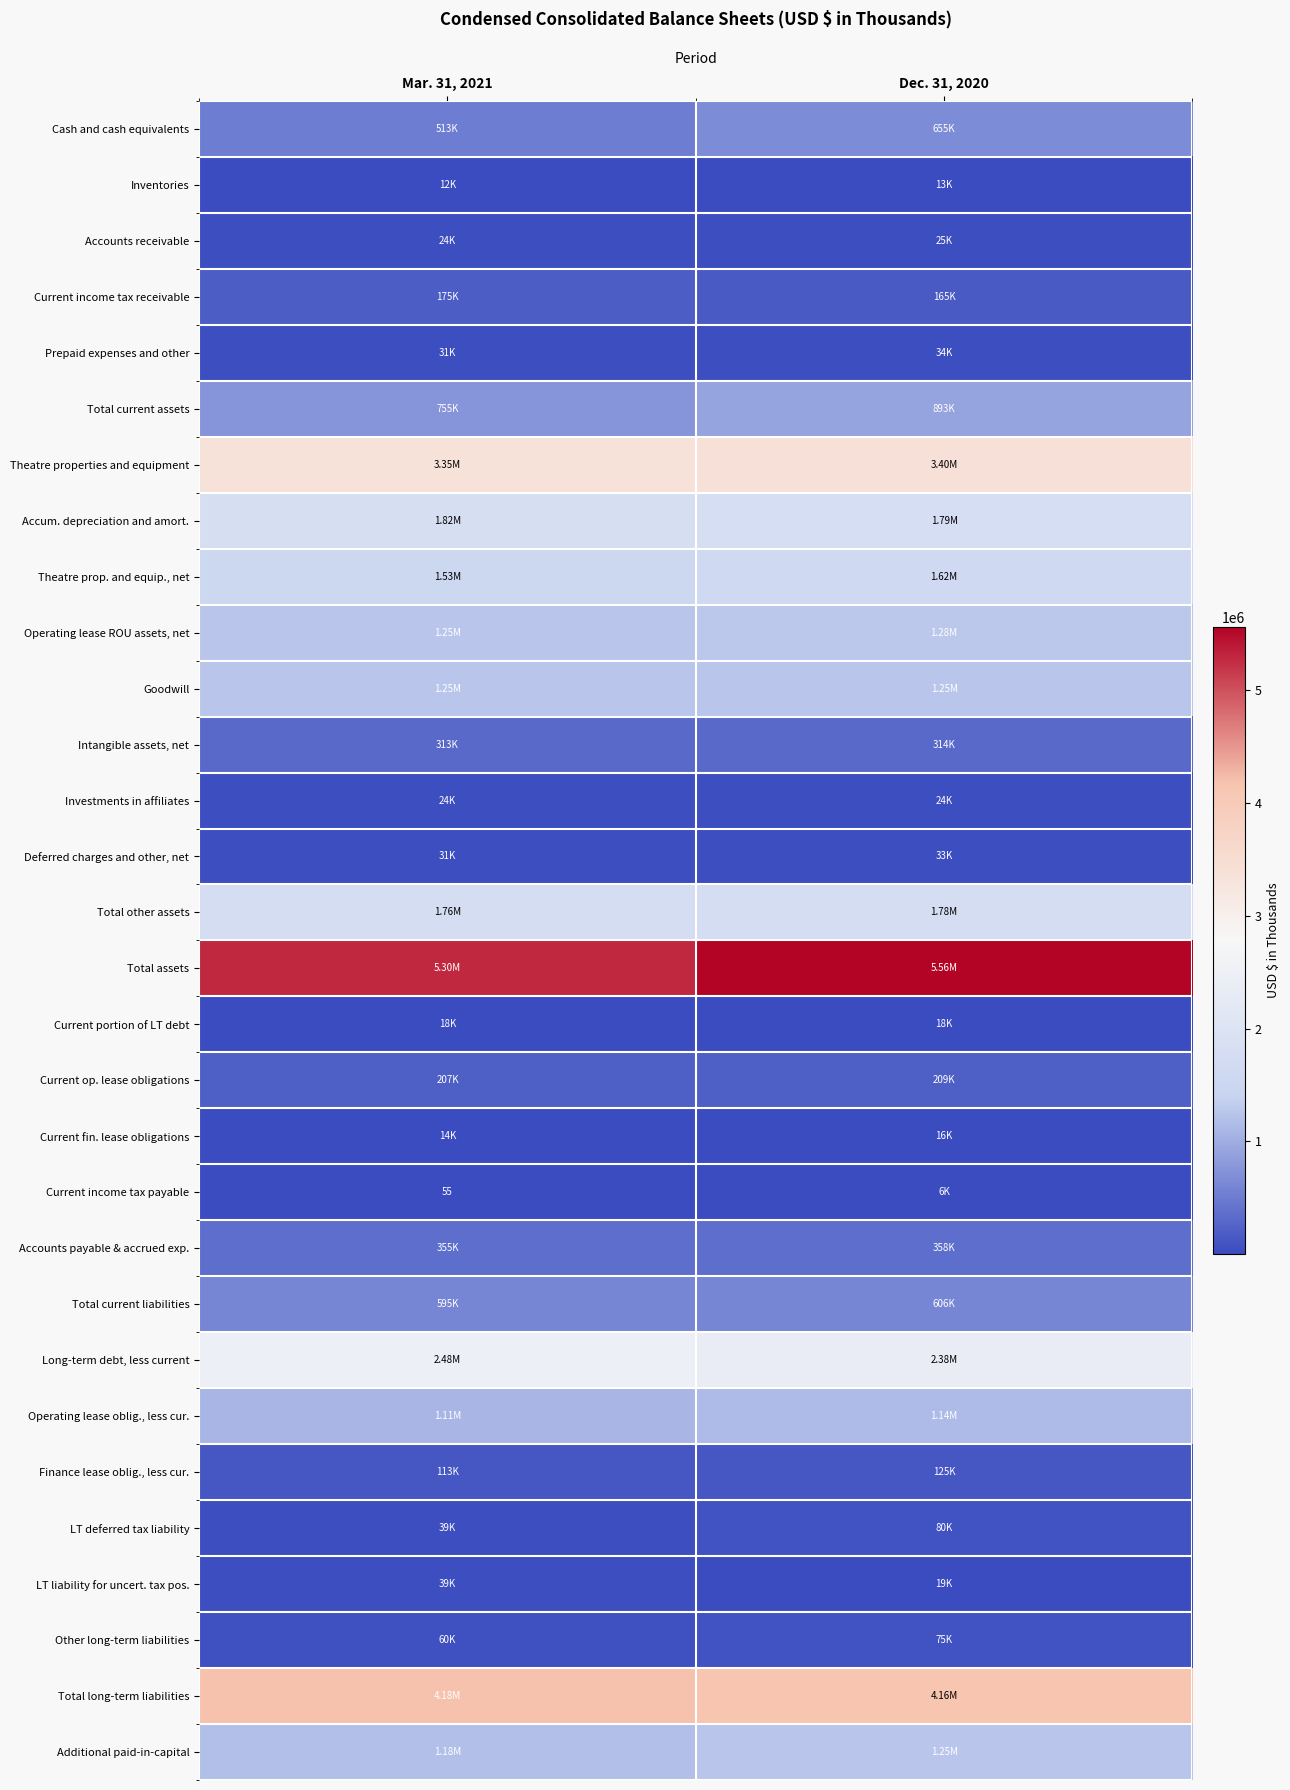

What is the sum of the LT liability for uncert. tax pos. values at Mar. 31, 2021 and Dec. 31, 2020?

58543